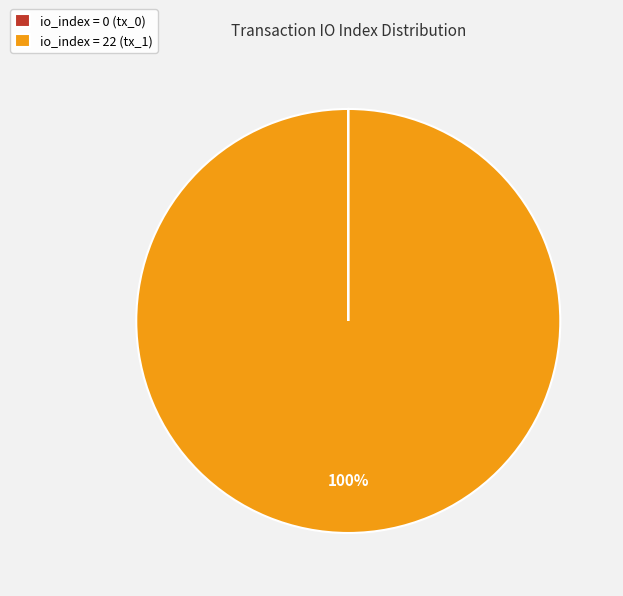

Which slice is the largest?

io_index = 22 (tx_1)